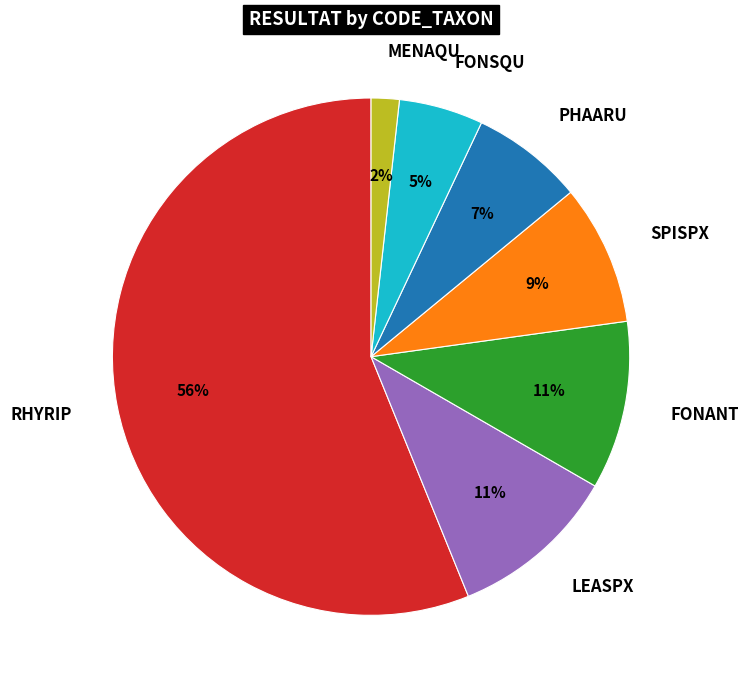

What is the largest slice in the pie chart?

RHYRIP